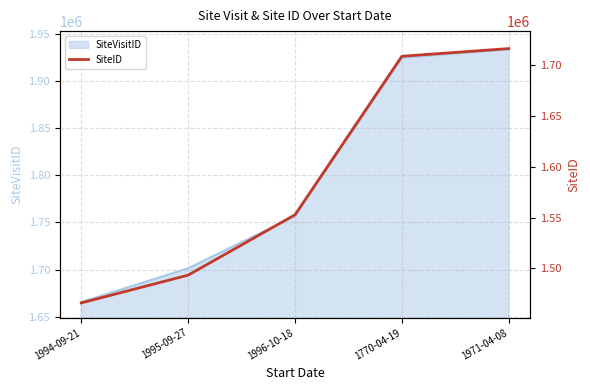

True or false: the data has more than 1 interior local peaks.

False